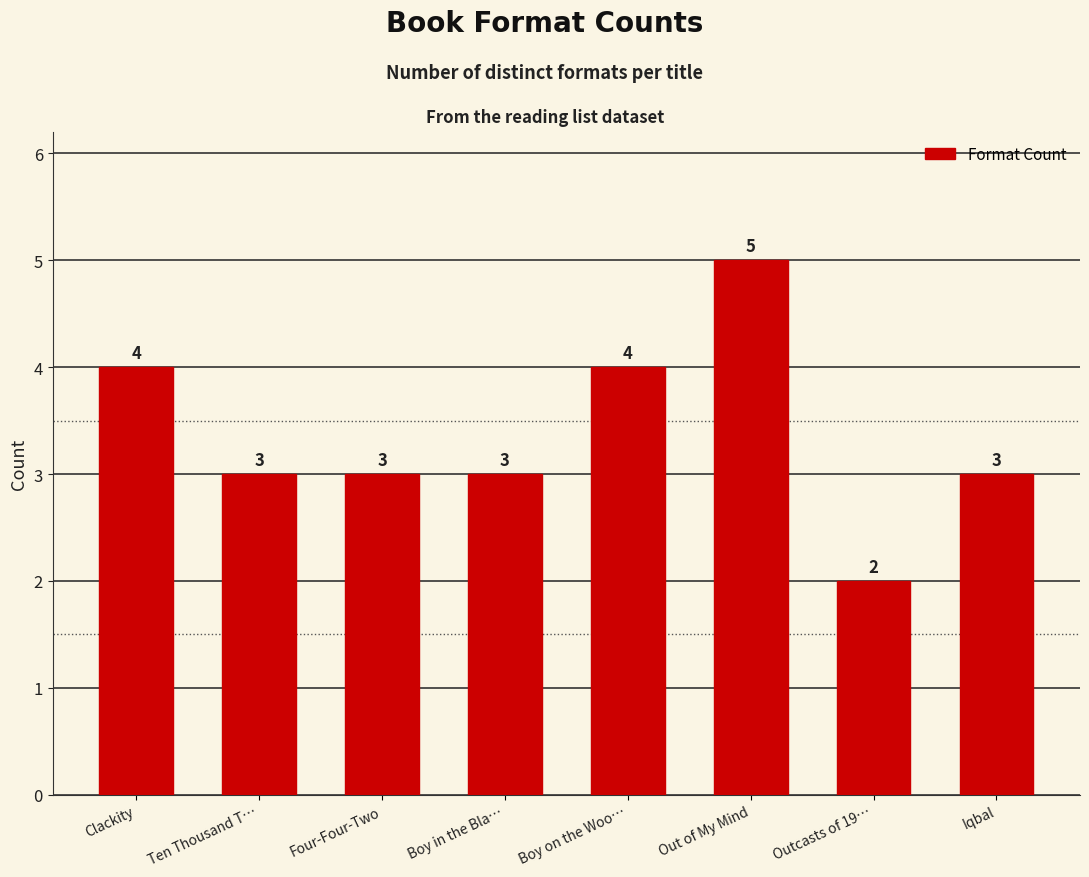

Reading left to right, list all the values displayed in this chart.

Clackity=4	Ten Thousand T…=3	Four-Four-Two=3	Boy in the Bla…=3	Boy on the Woo…=4	Out of My Mind=5	Outcasts of 19…=2	Iqbal=3